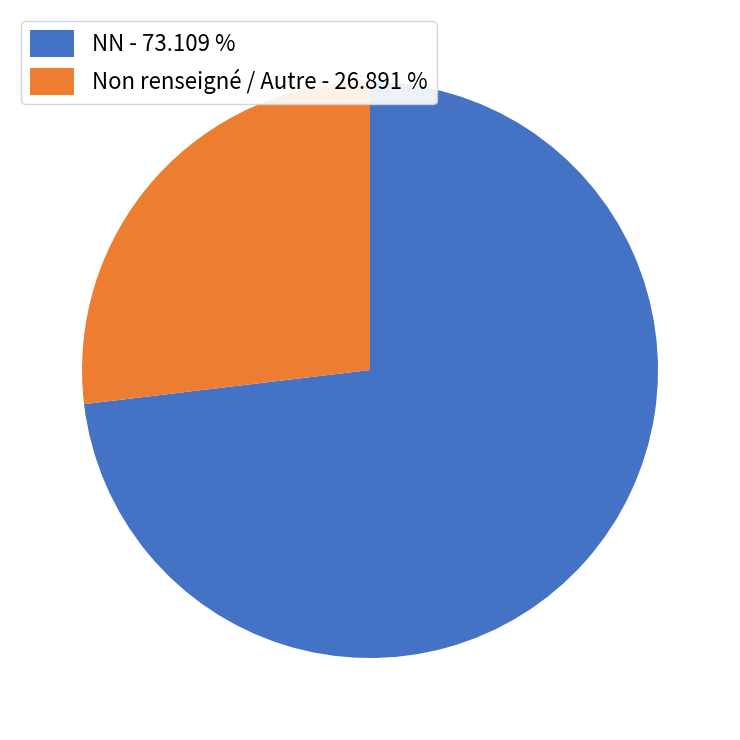

Rank the categories by value from highest to lowest.

NN - 73.109 %, Non renseigné / Autre - 26.891 %